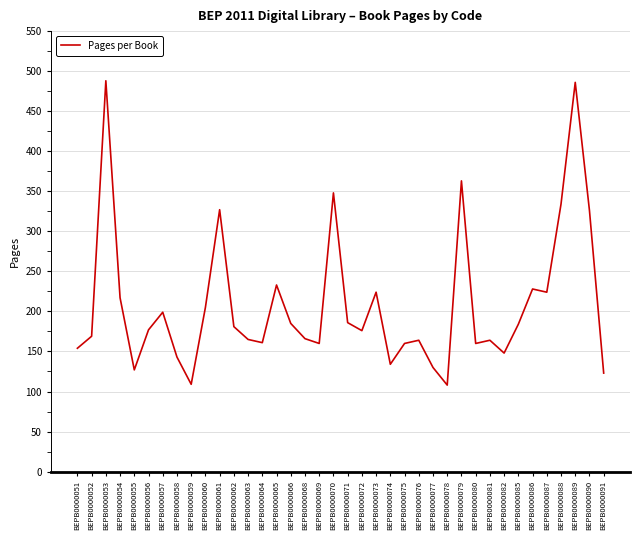

Between BEPB0000068 and BEPB0000089, which is larger?

BEPB0000089